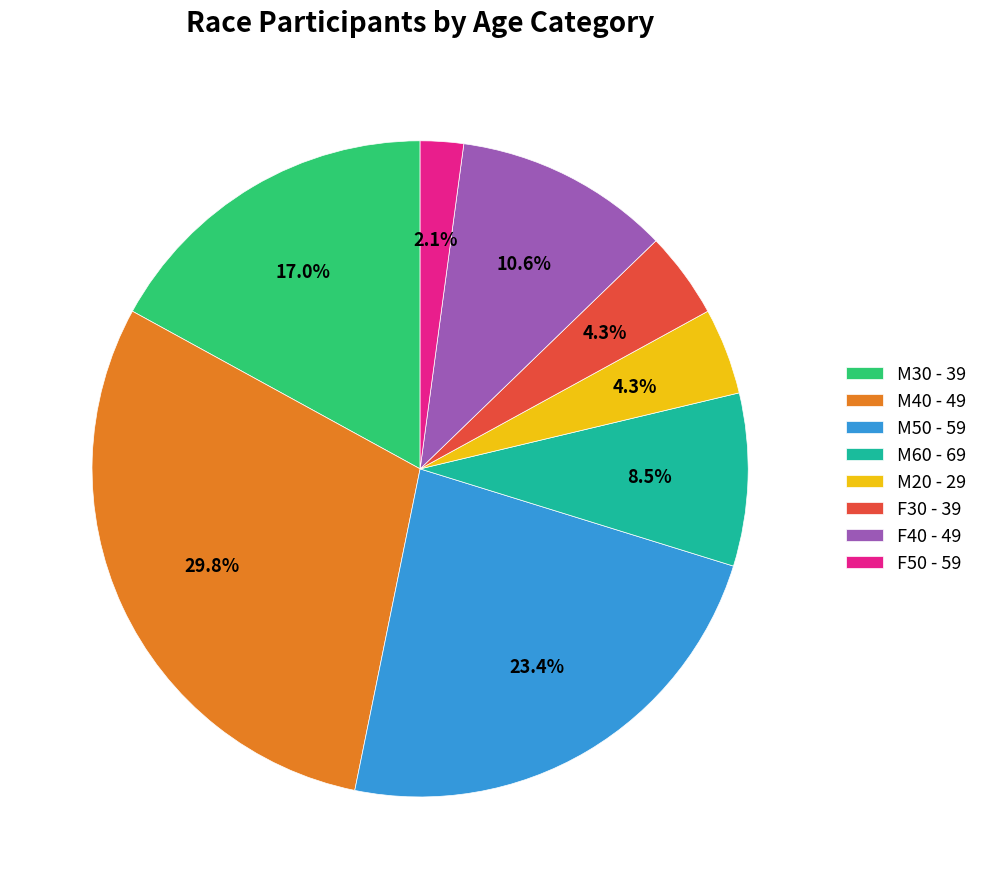

To the nearest percent, what is the average slice percentage?

12%